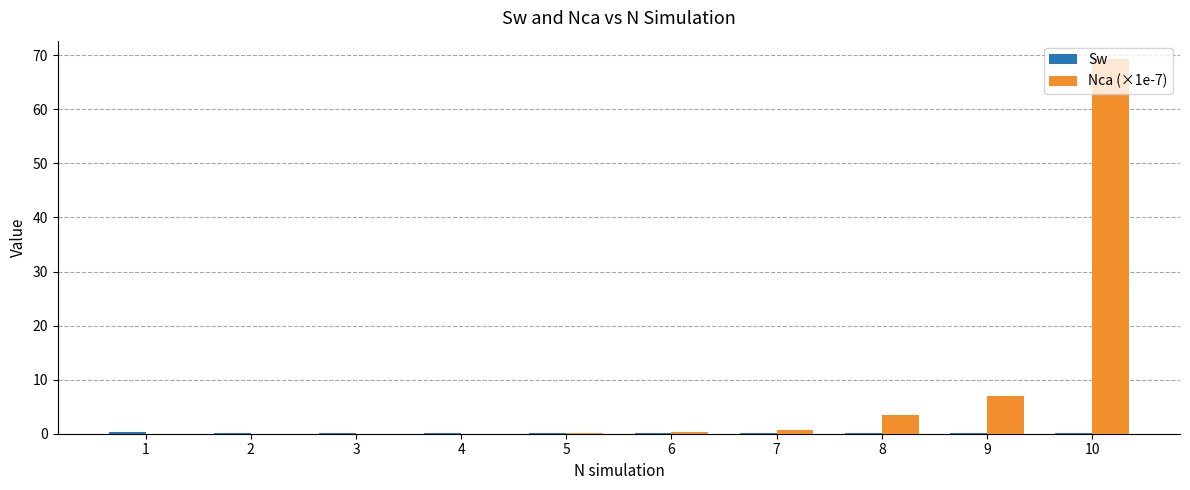

At which category is the sum across all series the highest?

10